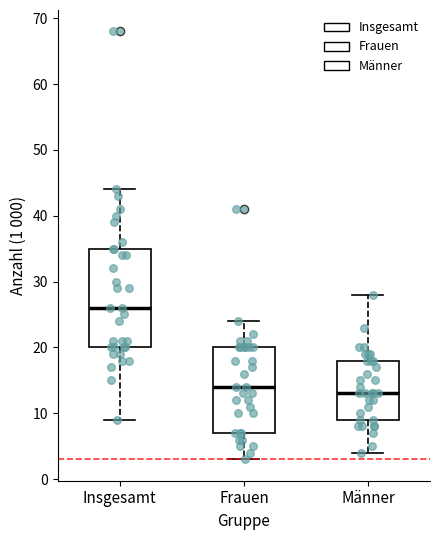

Reading left to right, transcribe this box plot: for each box, give where its median line is, the range the box spans, and where its two whiskers end, as read against the y-axis. The values are not printed on the chart, so give them approximately, as read against the axis.

Insgesamt: median 26, box 20 to 35, whiskers 9 to 44
Frauen: median 14, box 7 to 20, whiskers 3 to 24
Männer: median 13, box 9 to 18, whiskers 4 to 28